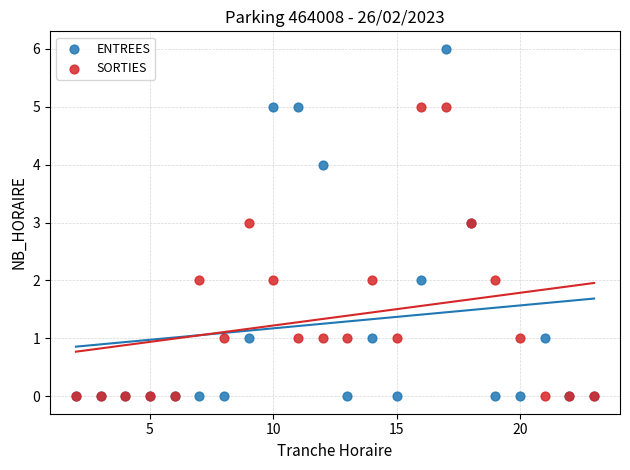

What are all the series names shown in the legend?

ENTREES, SORTIES